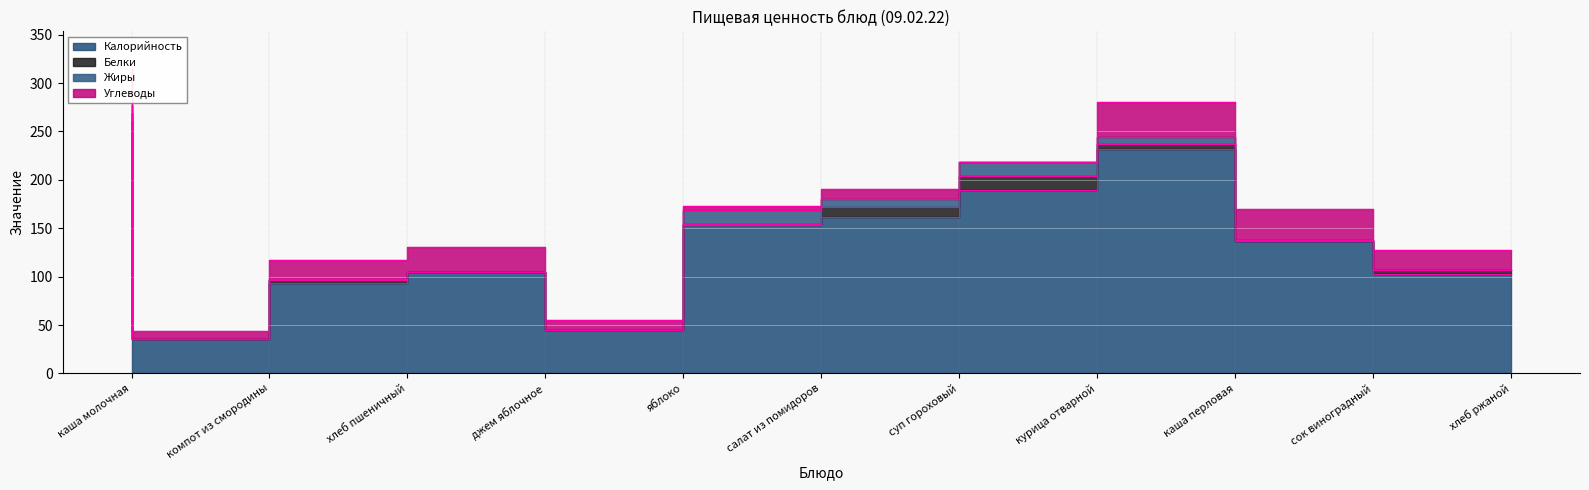

True or false: Калорийность and Углеводы cross at least once.

False